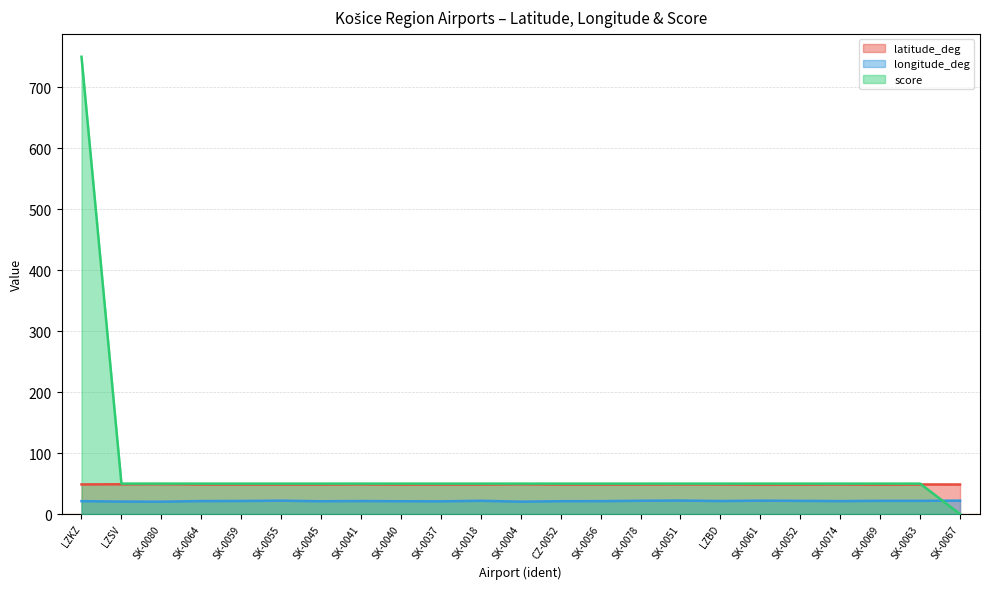

What is the label of the 11th point from the right?

CZ-0052